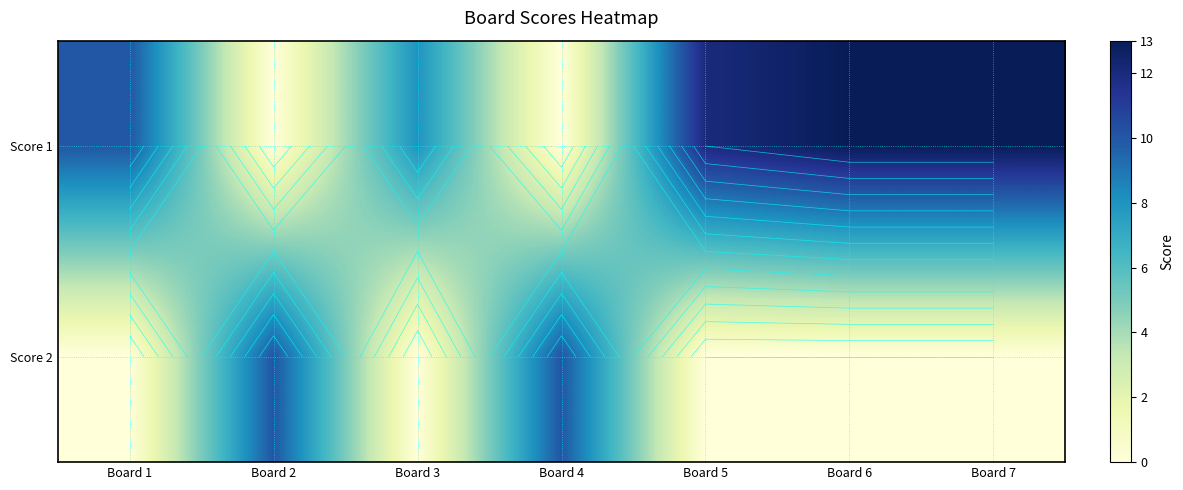

Which series has the largest total across all categories?

Score 1